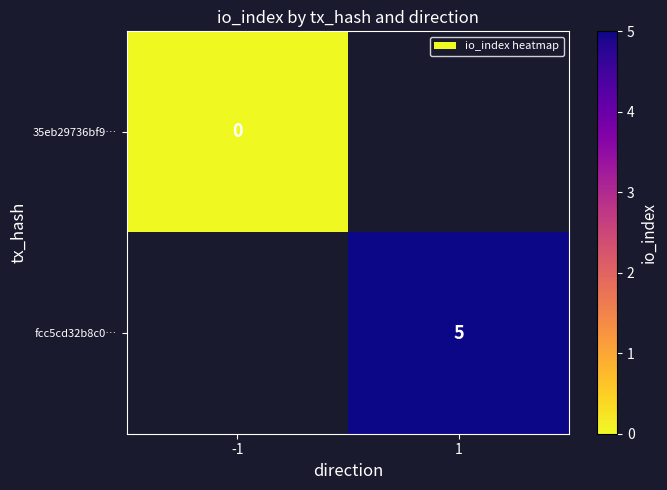

At how many categories does at least one series exceed 2?

1